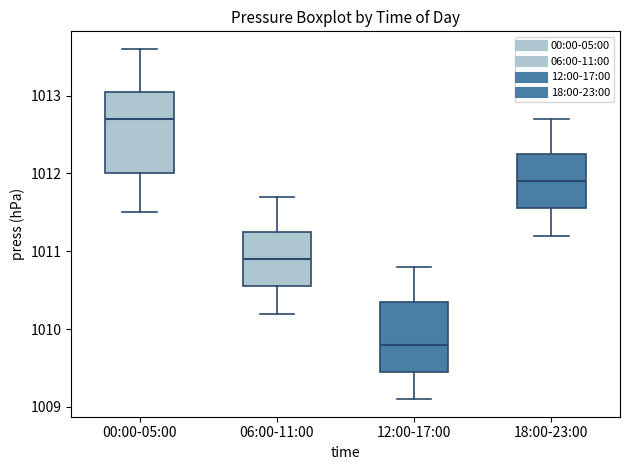

Which box has the highest median line?

00:00-05:00